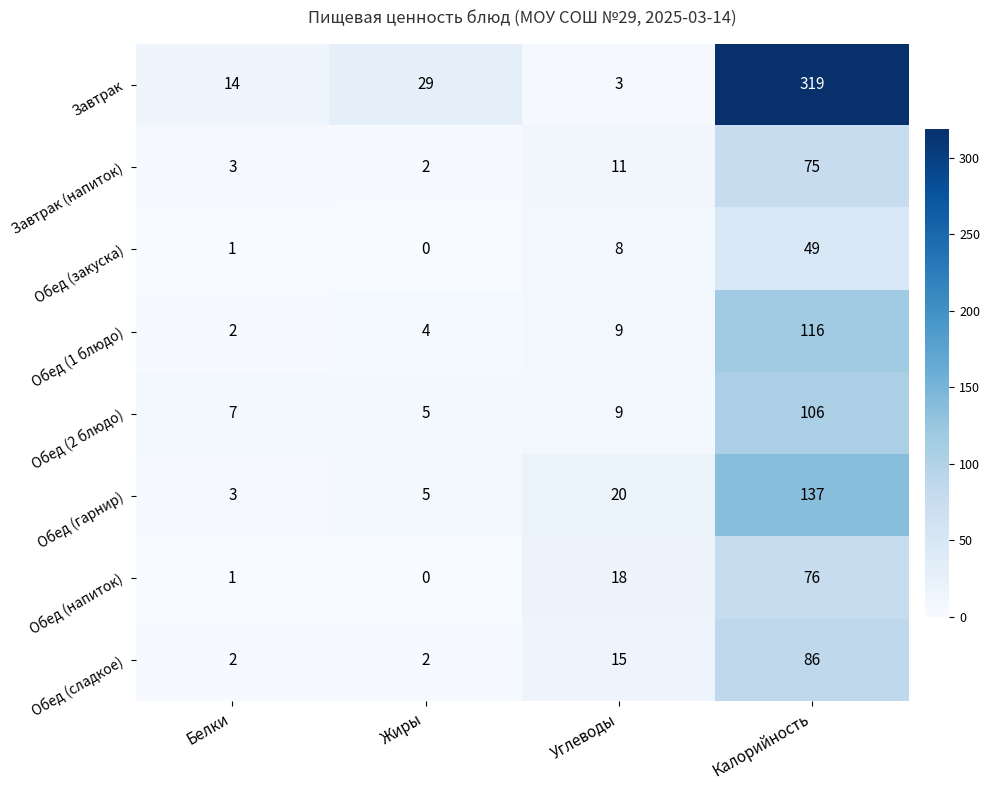

What is the spread (max minus min) of values at Калорийность?

270